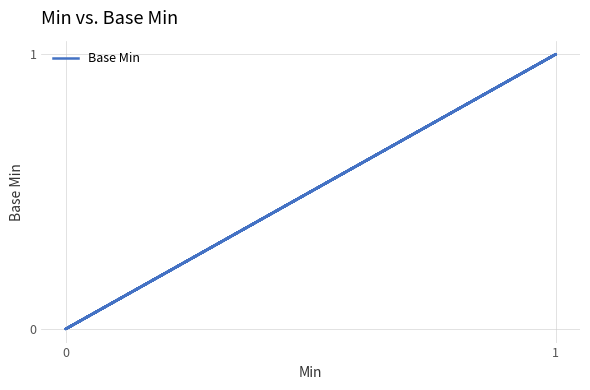

How many lines are shown in the chart?

1